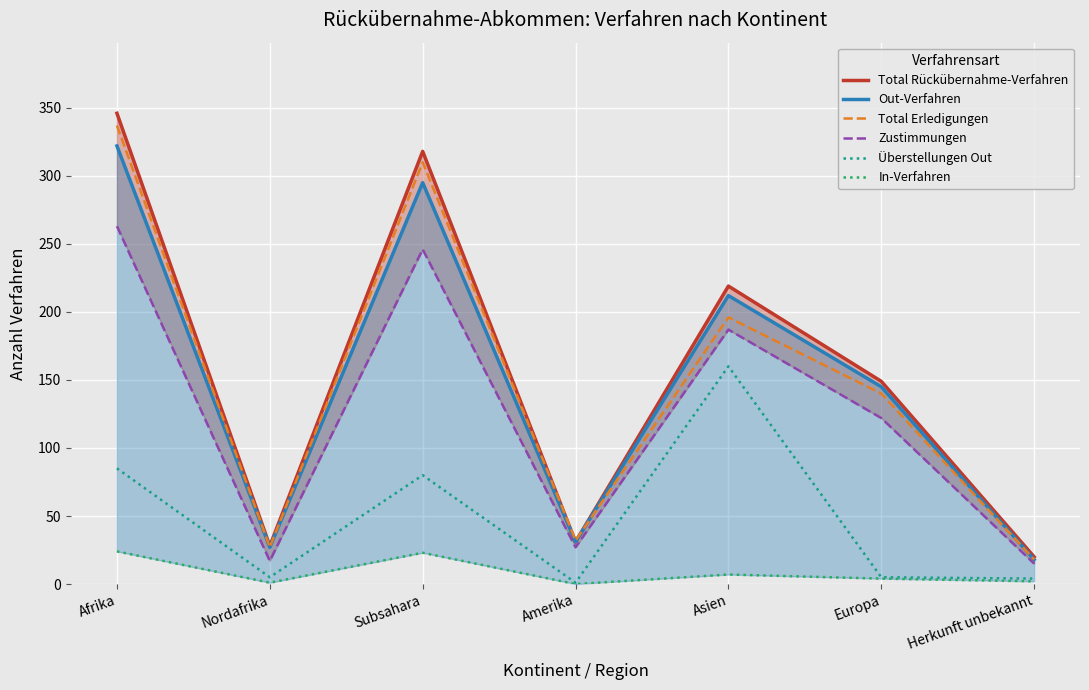

Which series changed the most between Subsahara and Europa?

Total Erledigungen